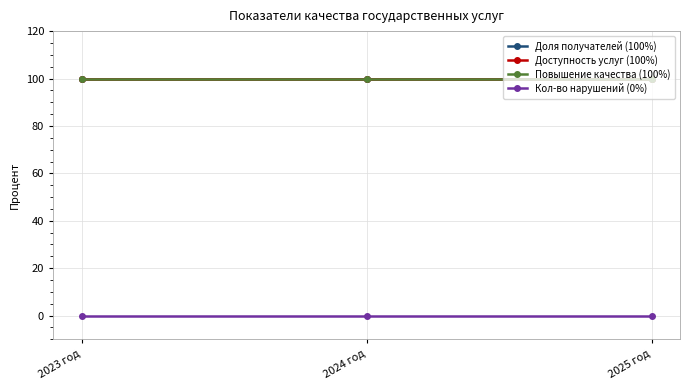

The Повышение качества (100%) series shows 31 at 2023 год. True or false?

False